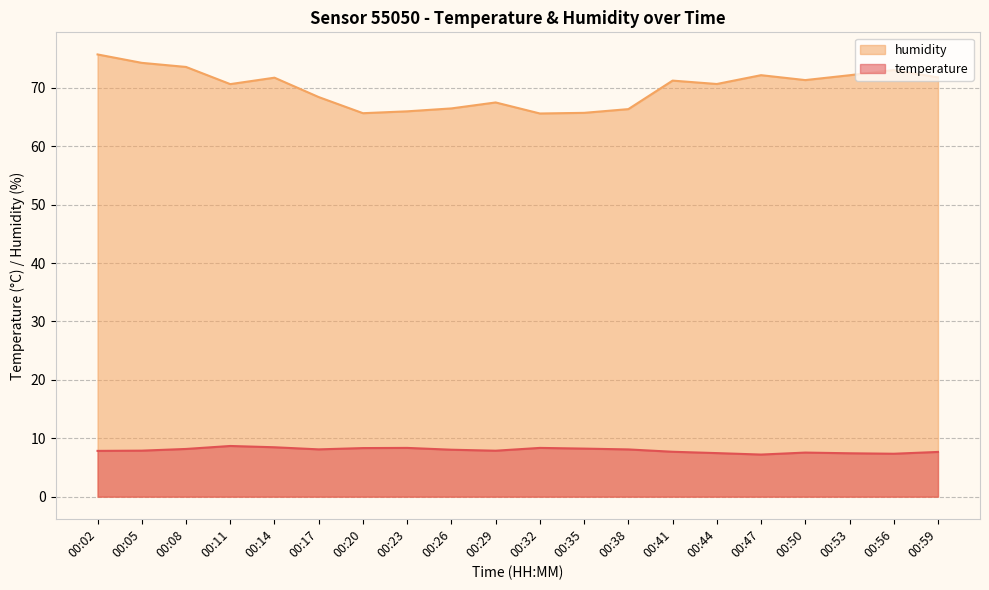

What is the maximum value shown in the chart?

75.7